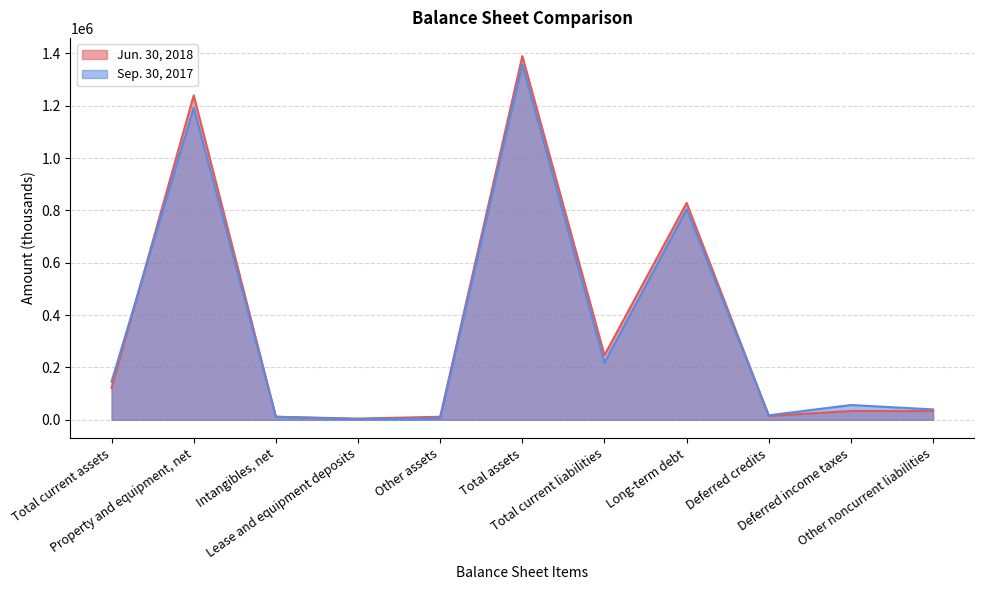

Does the chart display data point markers on the line(s)?

No